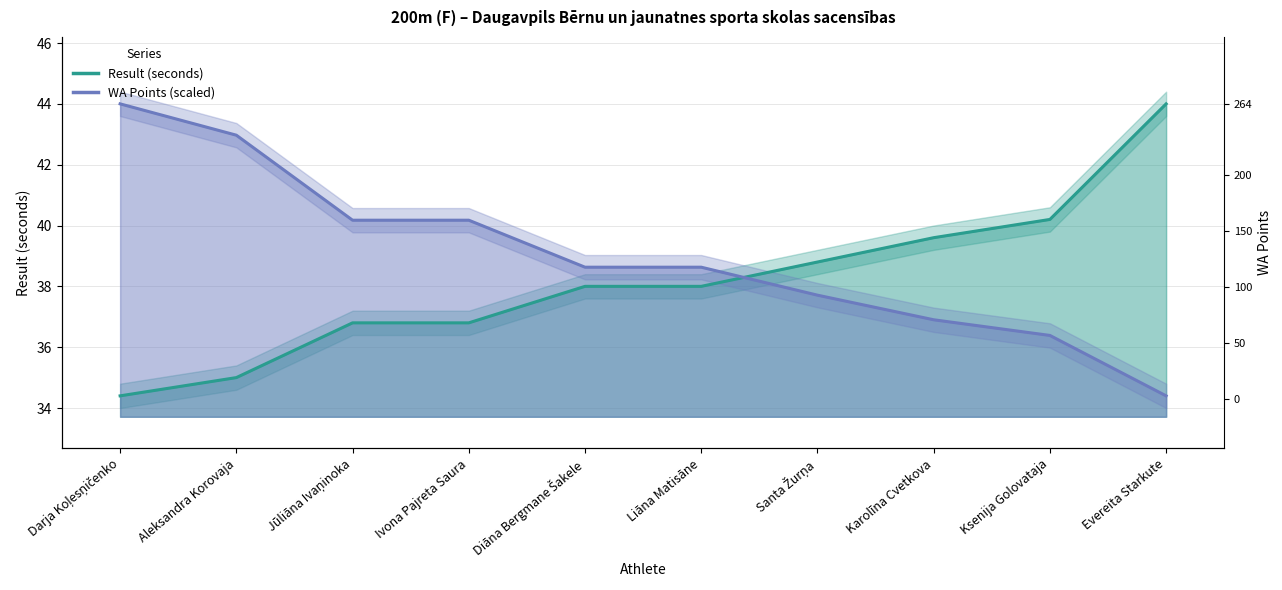

What position from the left is Aleksandra Korovaja?

2